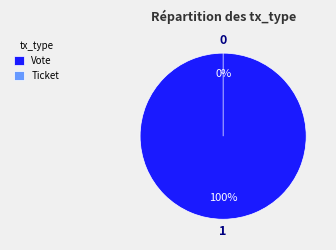

Between Ticket and Vote, which is larger?

Vote